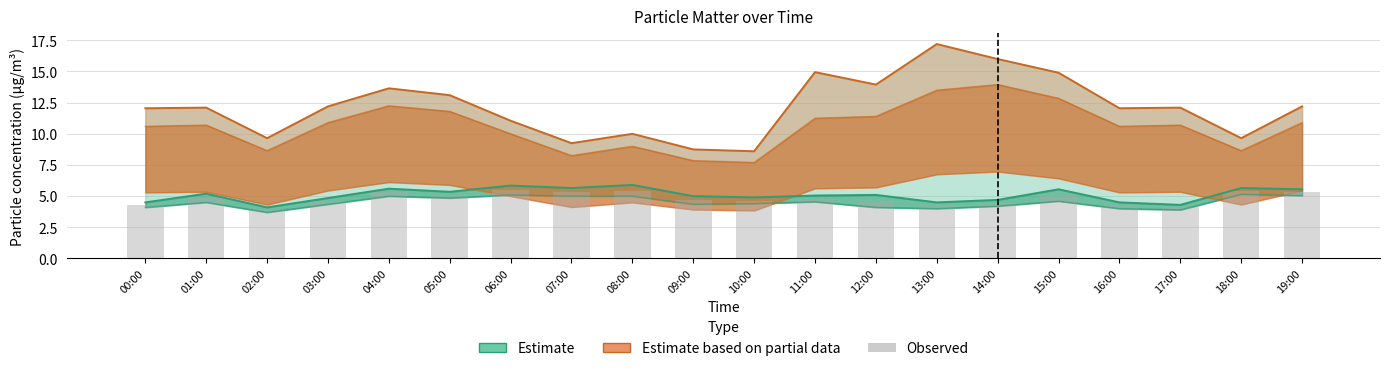

Reading right to left, transcribe all the data shown in this chart.

SDS P1 (Estimate): 19:00=5.5	18:00=5.7	17:00=4.3	16:00=4.5	15:00=5.5	14:00=4.7	13:00=4.5	12:00=5.1	11:00=5.0	10:00=4.9	09:00=5.0	08:00=5.9	07:00=5.7	06:00=5.8	05:00=5.3	04:00=5.6	03:00=4.8	02:00=4.1	01:00=5.2	00:00=4.5
SDS P1 upper (Partial): 19:00=12.2	18:00=9.7	17:00=12.1	16:00=12.1	15:00=14.9	14:00=16.0	13:00=17.2	12:00=13.9	11:00=14.9	10:00=8.6	09:00=8.8	08:00=10.0	07:00=9.2	06:00=11.1	05:00=13.1	04:00=13.7	03:00=12.2	02:00=9.7	01:00=12.1	00:00=12.1